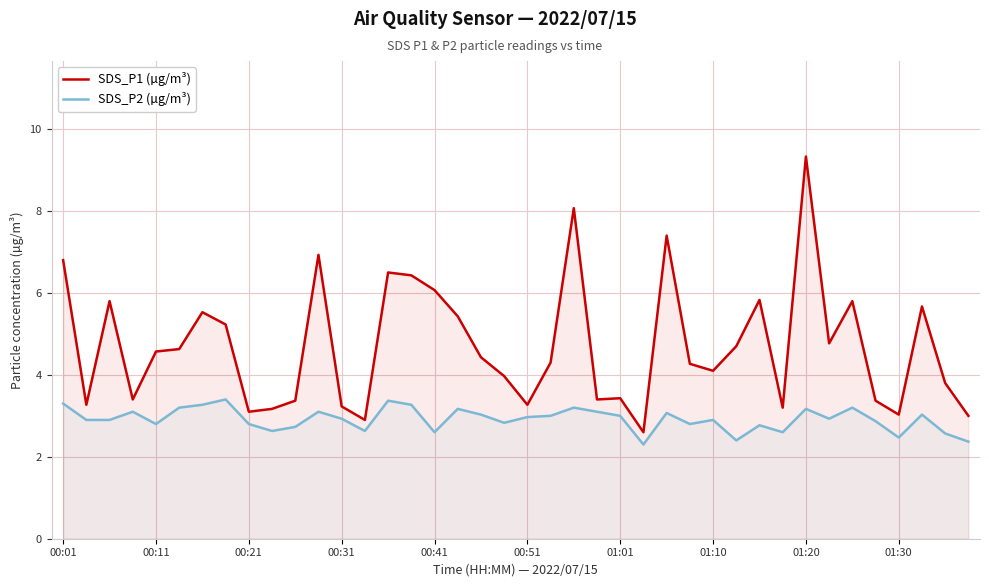

What is the smallest value displayed?

2.3